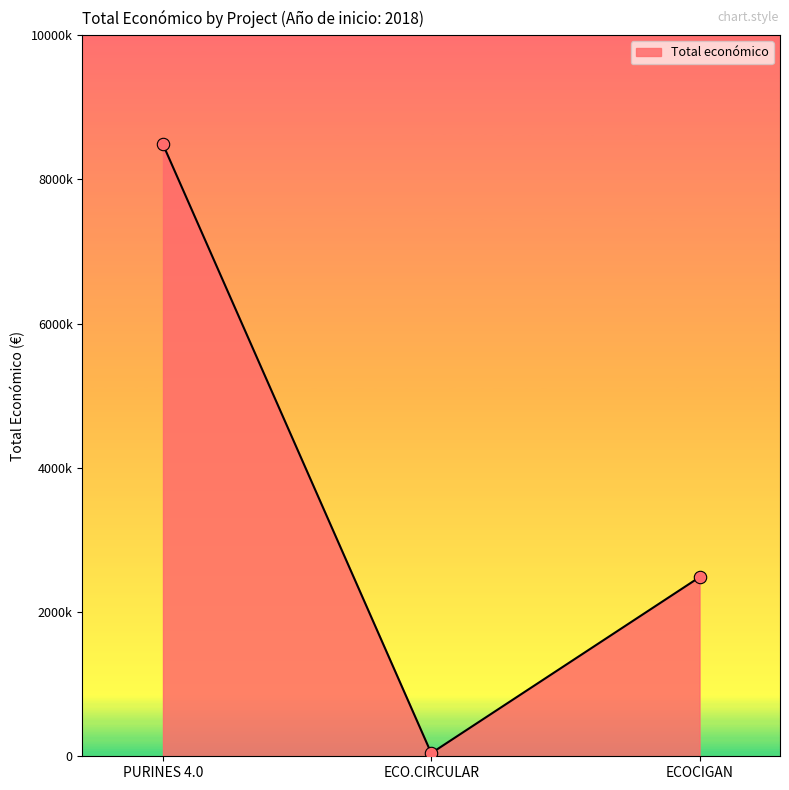

Which has a higher value, ECO.CIRCULAR or ECOCIGAN?

ECOCIGAN